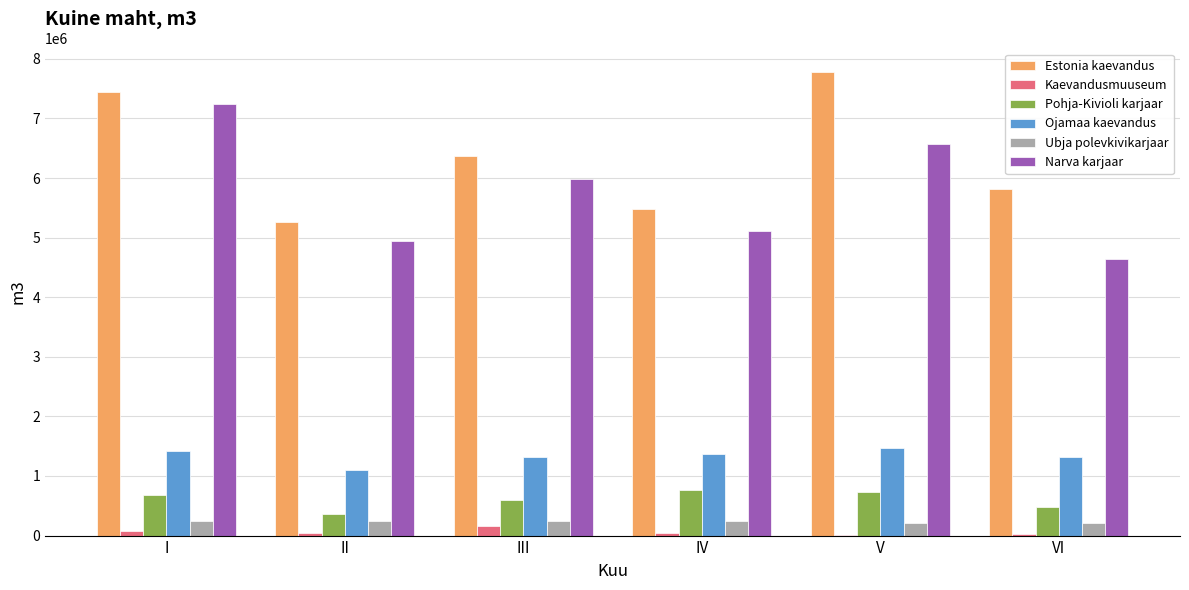

Between IV and V, which series saw the biggest shift?

Estonia kaevandus